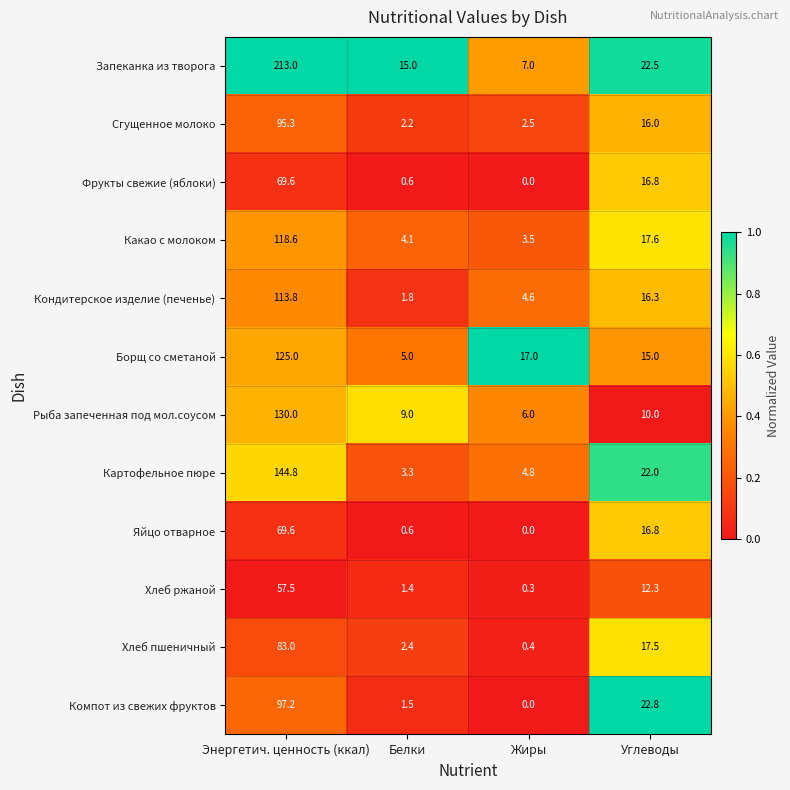

At which category is the sum across all series the highest?

Энергетич. ценность (ккал)